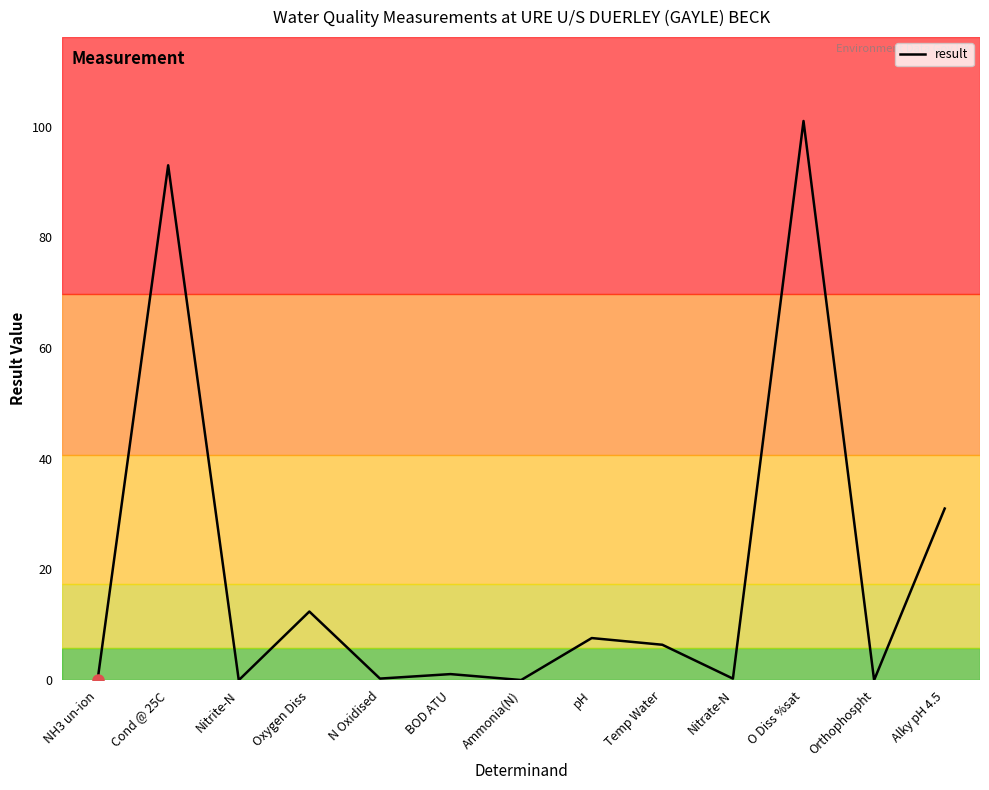

What is the greatest value displayed?

101.0